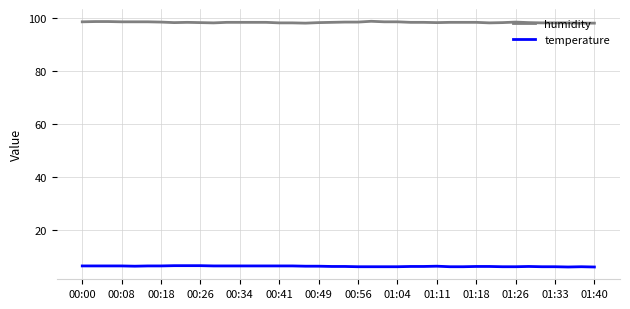

Does the chart display data point markers on the line(s)?

No